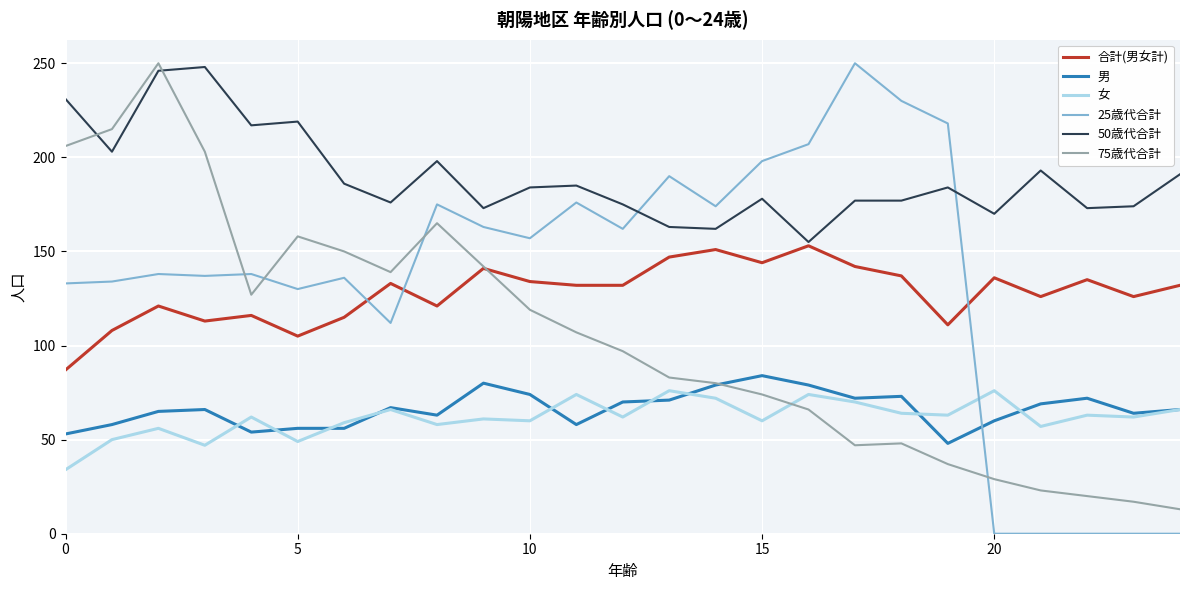

Which series ends up on top after the final intersection of 75歳代合計 and 女?

女